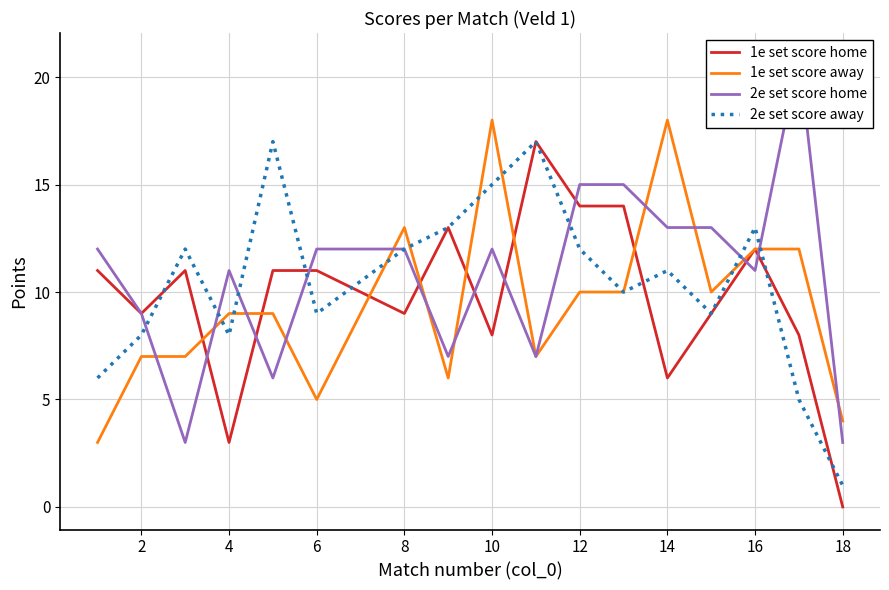

The 1e set score away series shows 18 at 10. True or false?

True